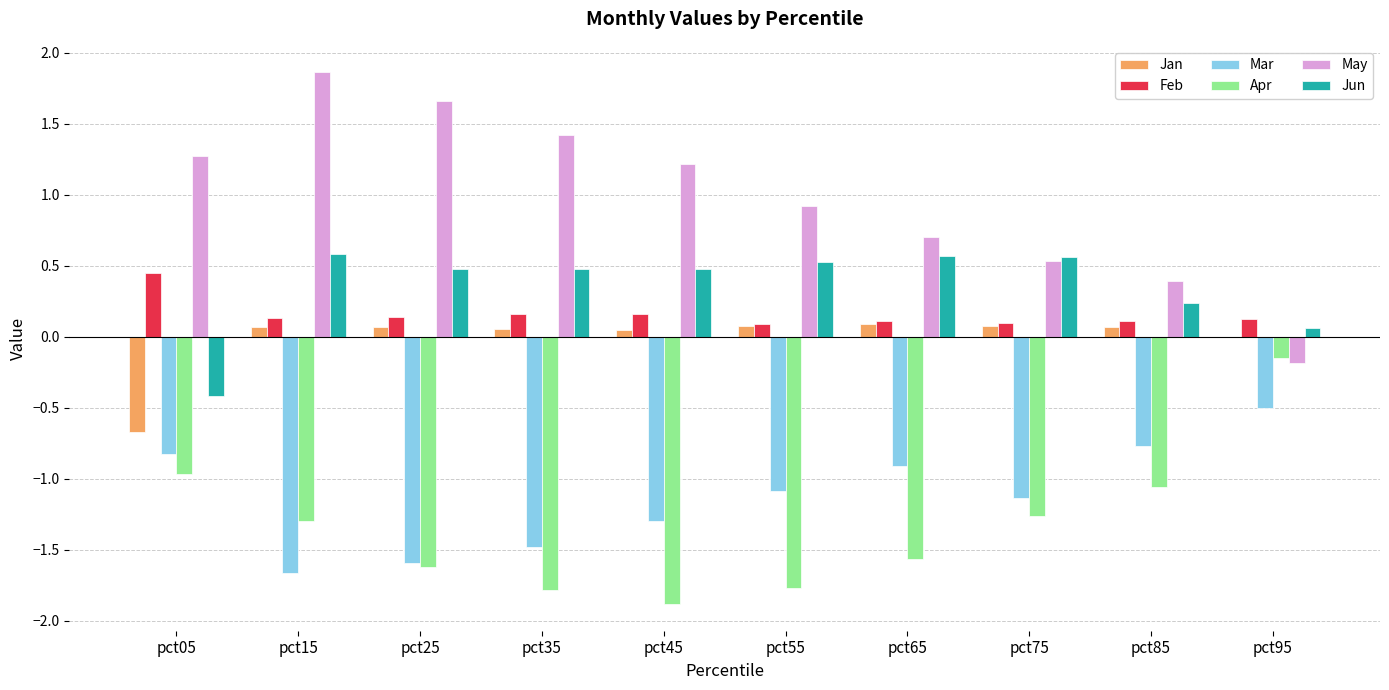

The Feb series shows 0.1 at pct55. True or false?

True